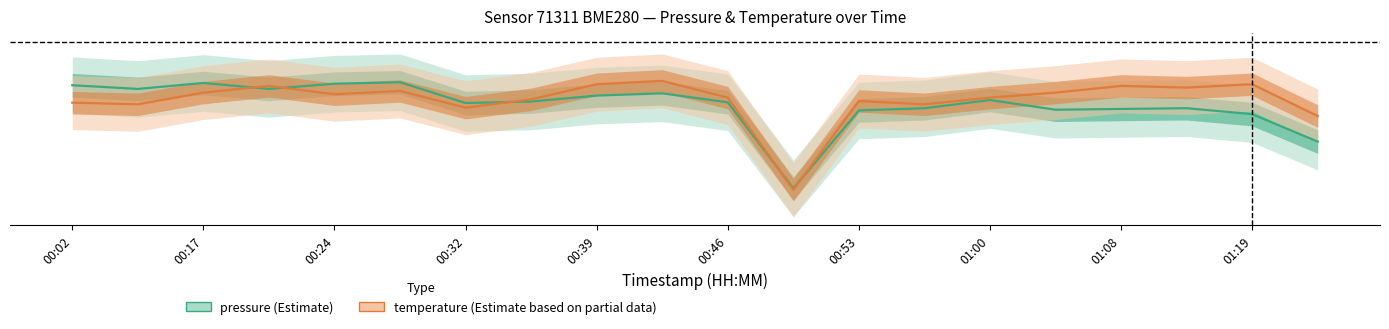

Does the chart display data point markers on the line(s)?

No